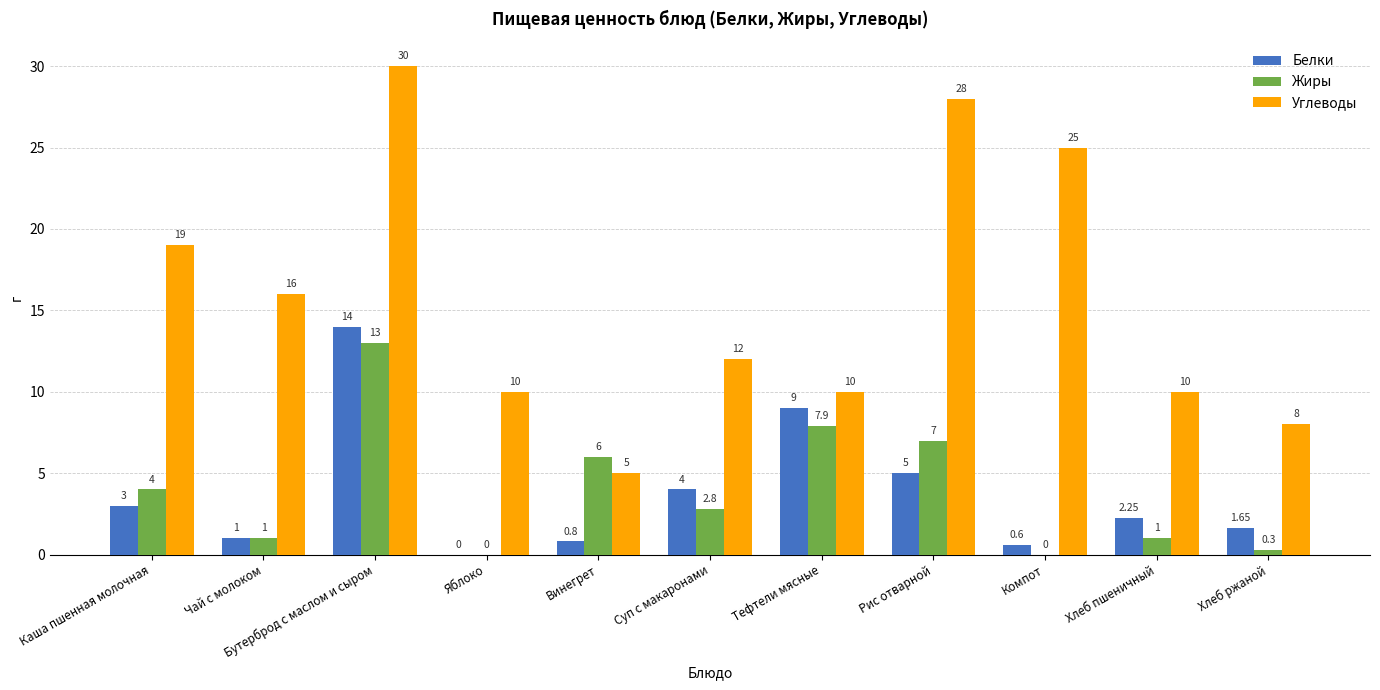

Where does the Белки series first go above 2?

Каша пшенная молочная